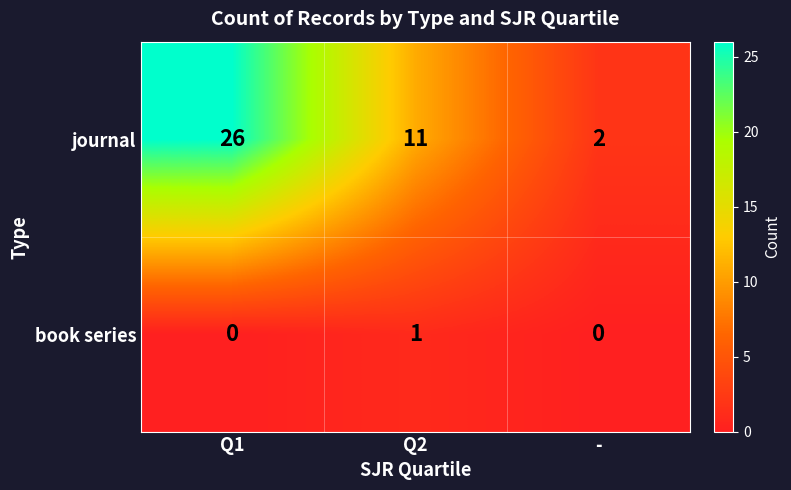

What is the greatest value displayed?

26